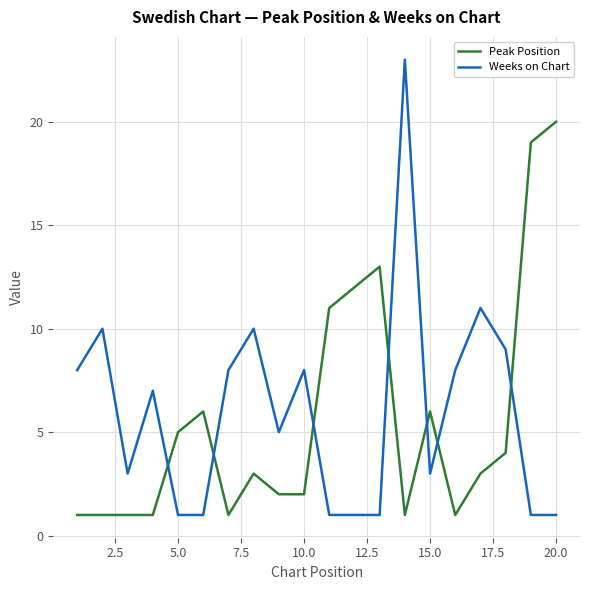

What is the highest value of the Weeks on Chart series?

23